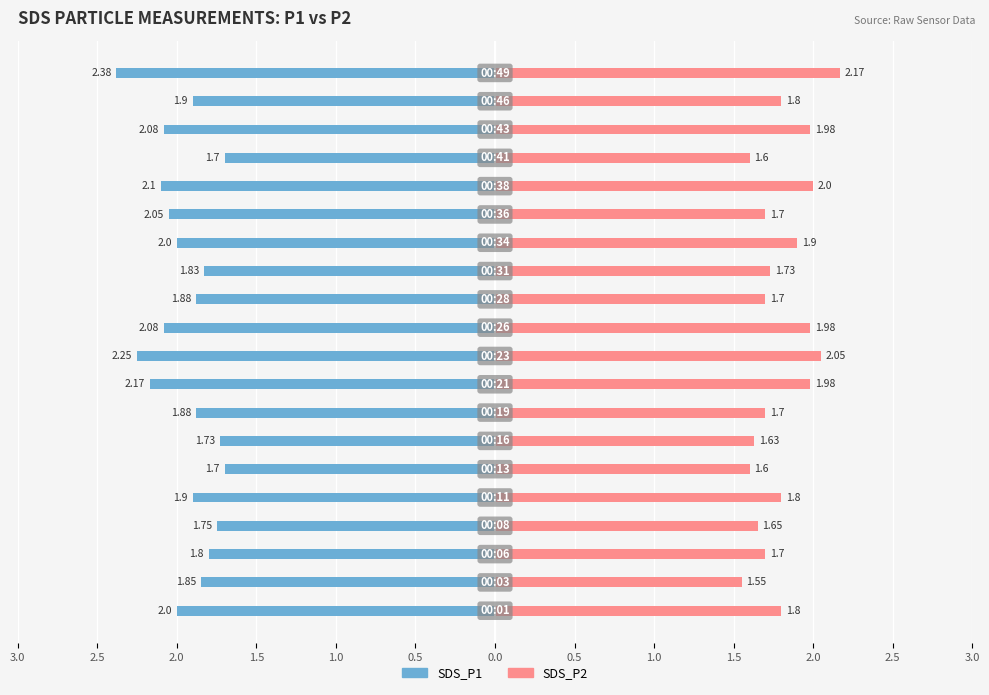

What is the maximum value for SDS_P2?

2.2